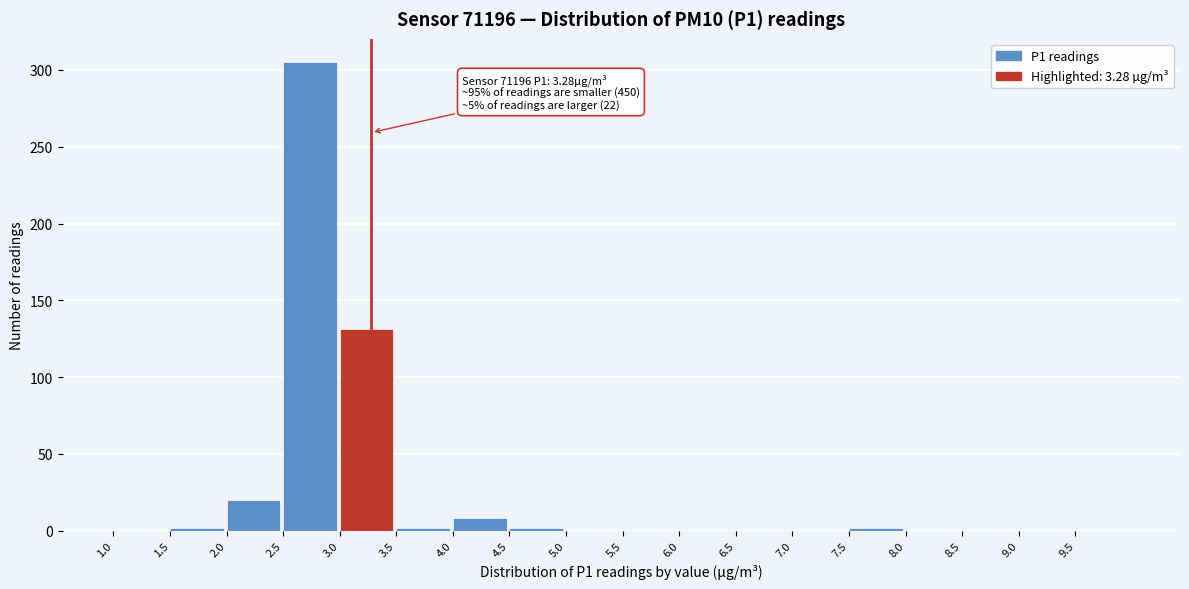

Which range on the x-axis has the tallest bar?

2.5 to 3.0